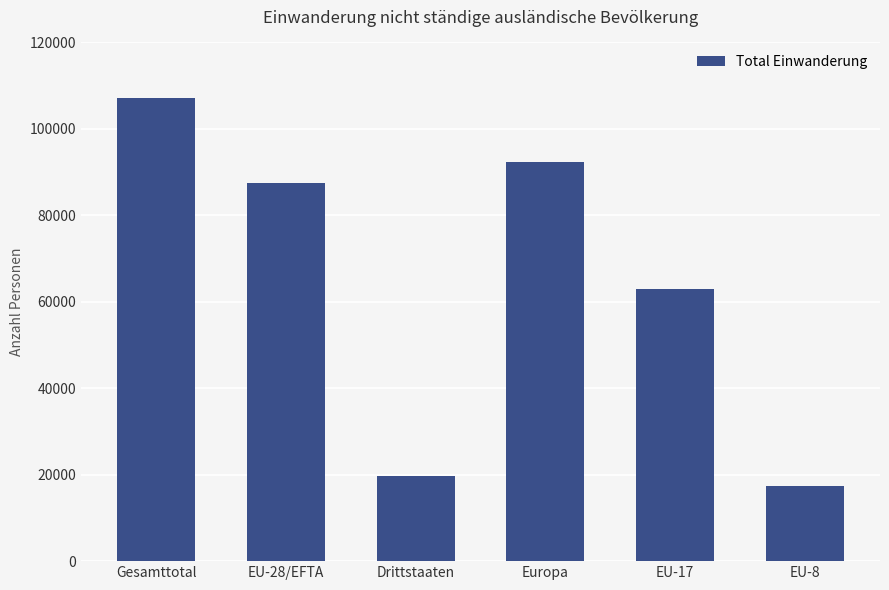

What is the label of the 3rd bar from the right?

Europa